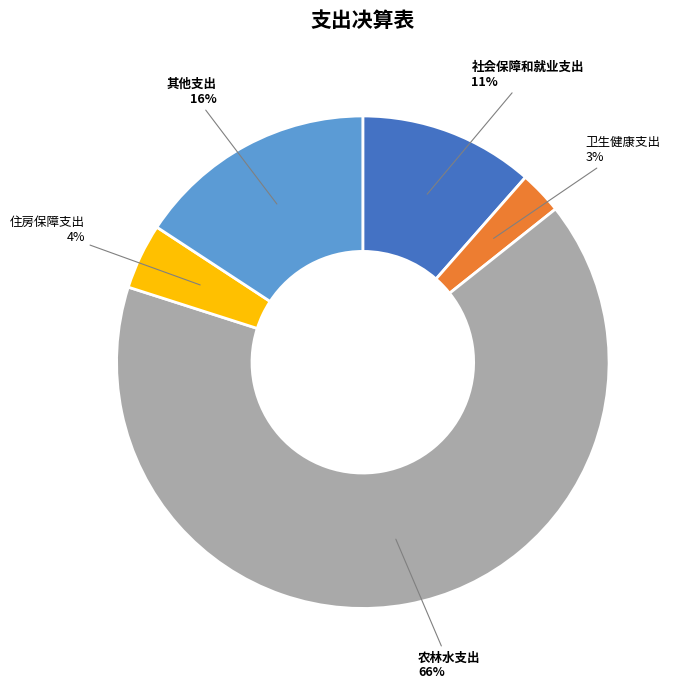

To the nearest percent, what is the difference between the largest and smallest slice percentages?

63%